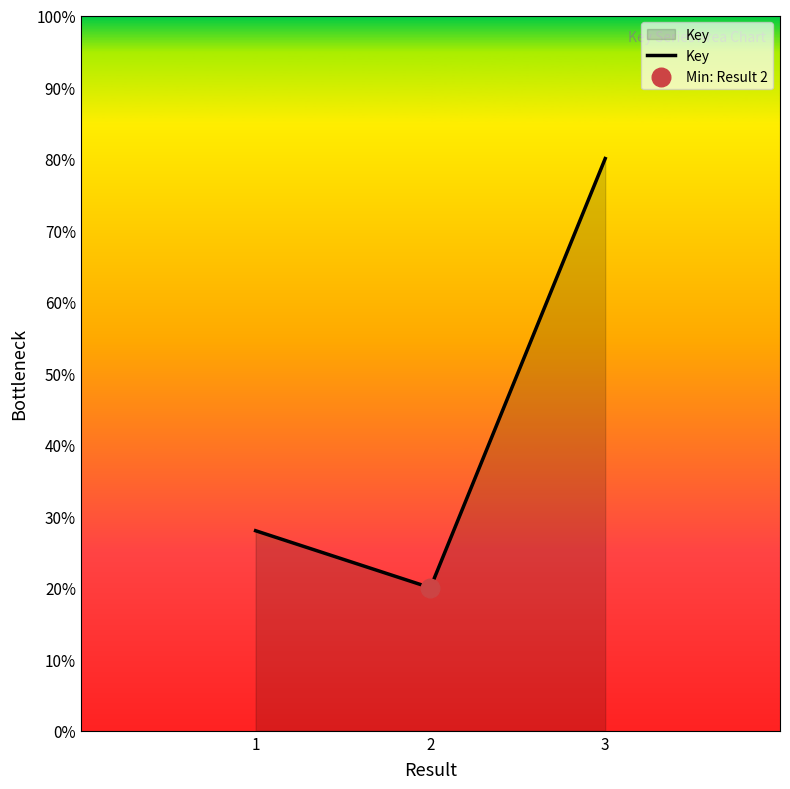

Between 2 and 3, which is larger?

3